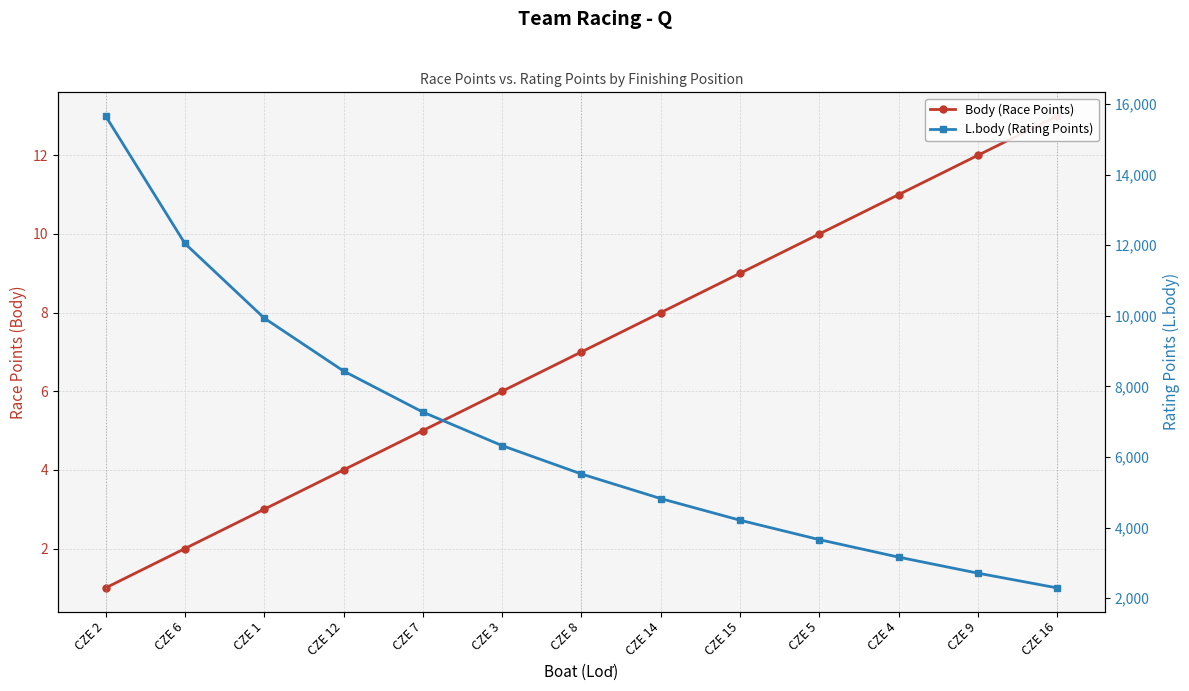

How many lines are shown in the chart?

2